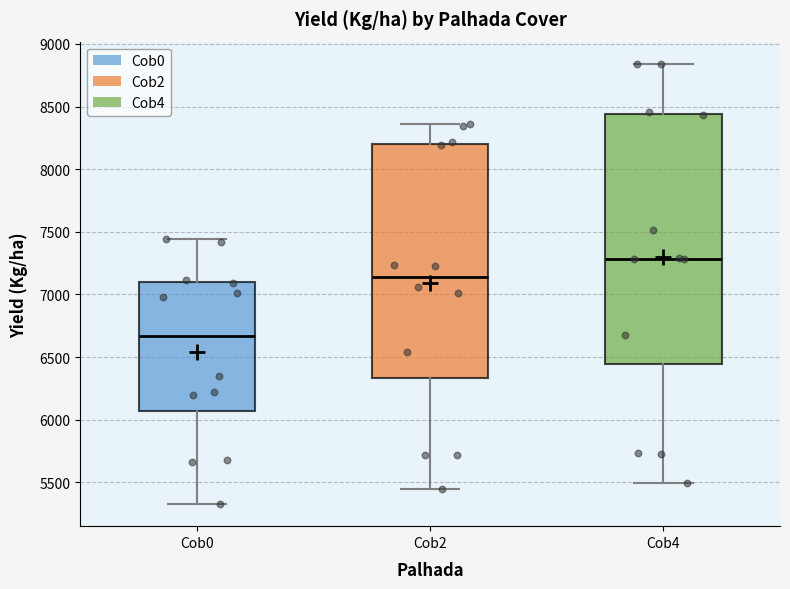

Reading left to right, read every box against the y-axis: the position of its median line, the range the box covers, and the ends of its whiskers. The values are not printed on the chart, so give them approximately, as read against the axis.

Cob0: median 6650, box 6050 to 7100, whiskers 5350 to 7450
Cob2: median 7150, box 6350 to 8200, whiskers 5450 to 8350
Cob4: median 7300, box 6450 to 8450, whiskers 5500 to 8850